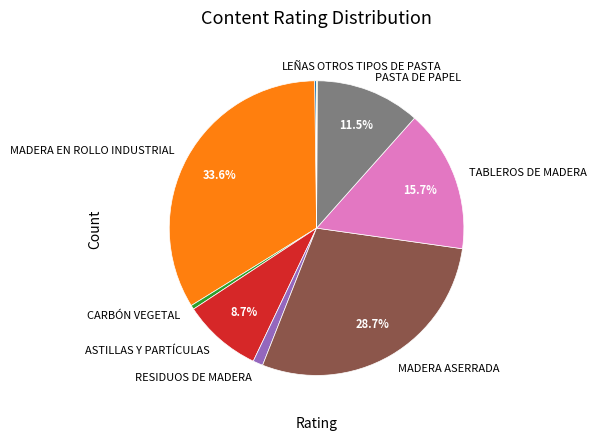

What portion of the pie excludes MADERA ASERRADA?

71.3%